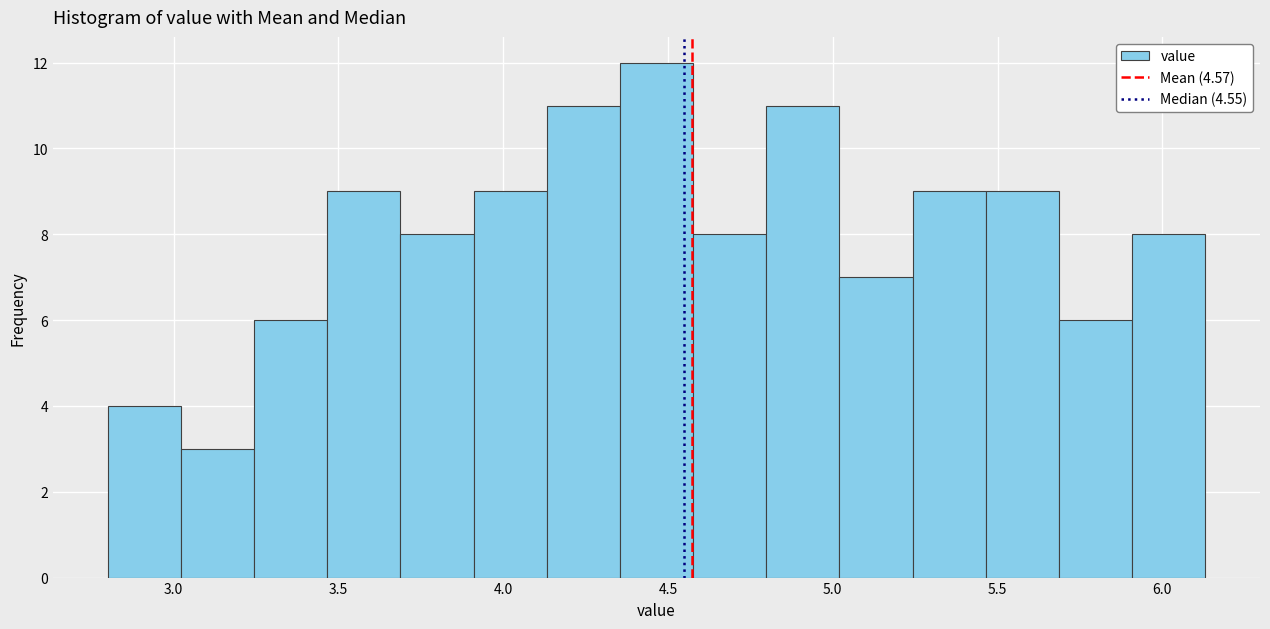

How tall is the bar that spans 4.15 to 4.35 on the x-axis? Neither the bar edges nor the heights are printed on the chart, so give them approximately, as read against the axes.

11